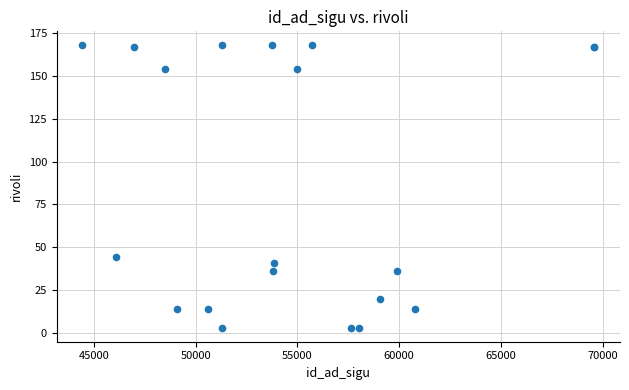

What Y value in the scatter plot is closest to 85?

44